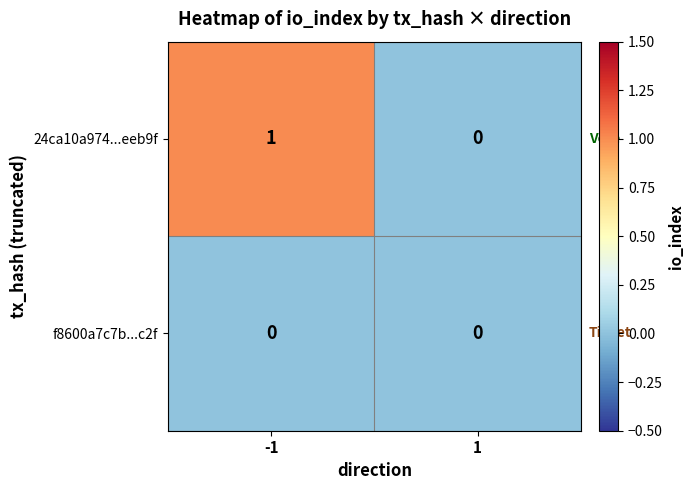

Rank the series by their average value, from highest to lowest.

24ca10a974...eeb9f, f8600a7c7b...c2f